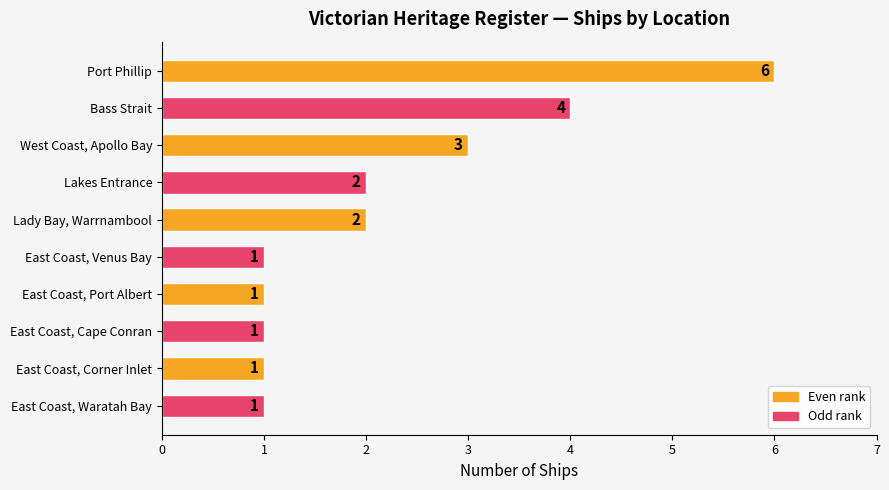

What is the value of the 5th bar from the top?

2